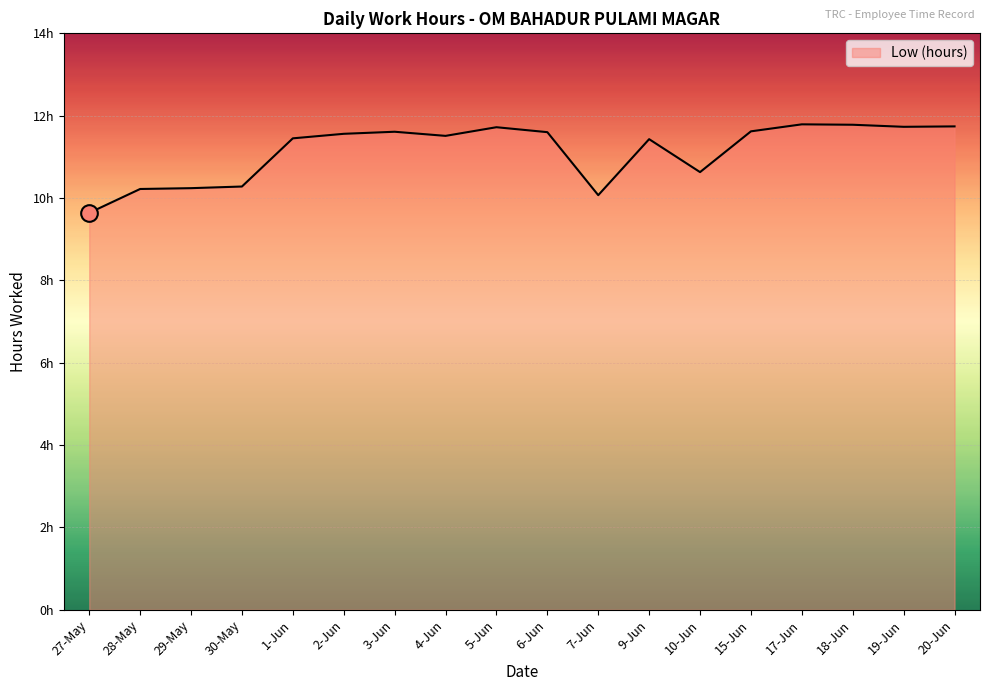

Does the chart have visible grid lines?

Yes